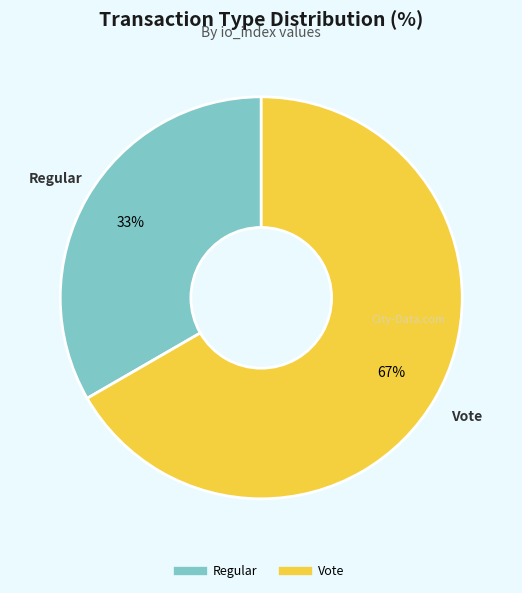

How many segments does this pie chart have?

2